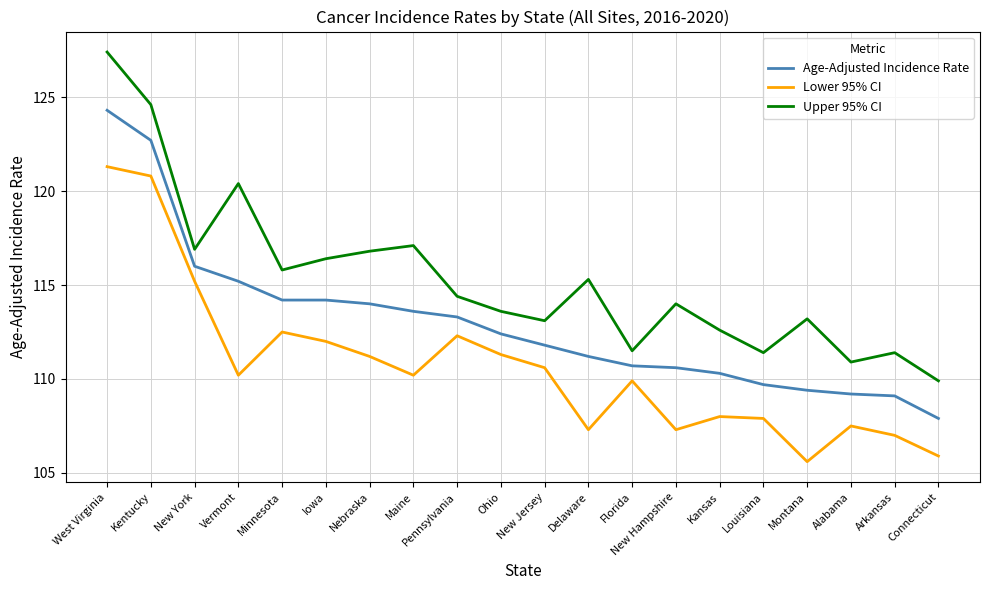

True or false: Age-Adjusted Incidence Rate and Lower 95% CI cross at least once.

False